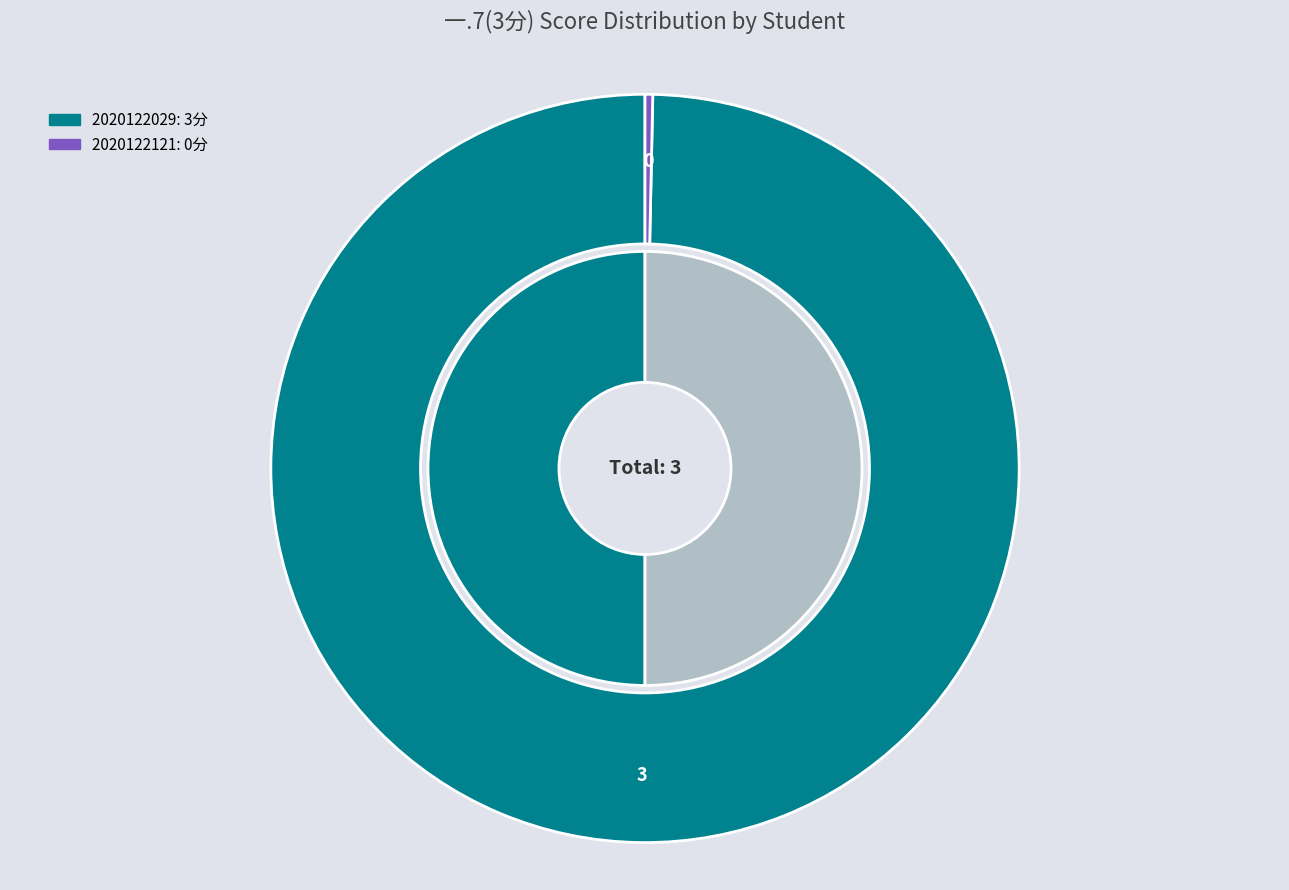

How much of the chart is everything except 2020122121?

100.0%